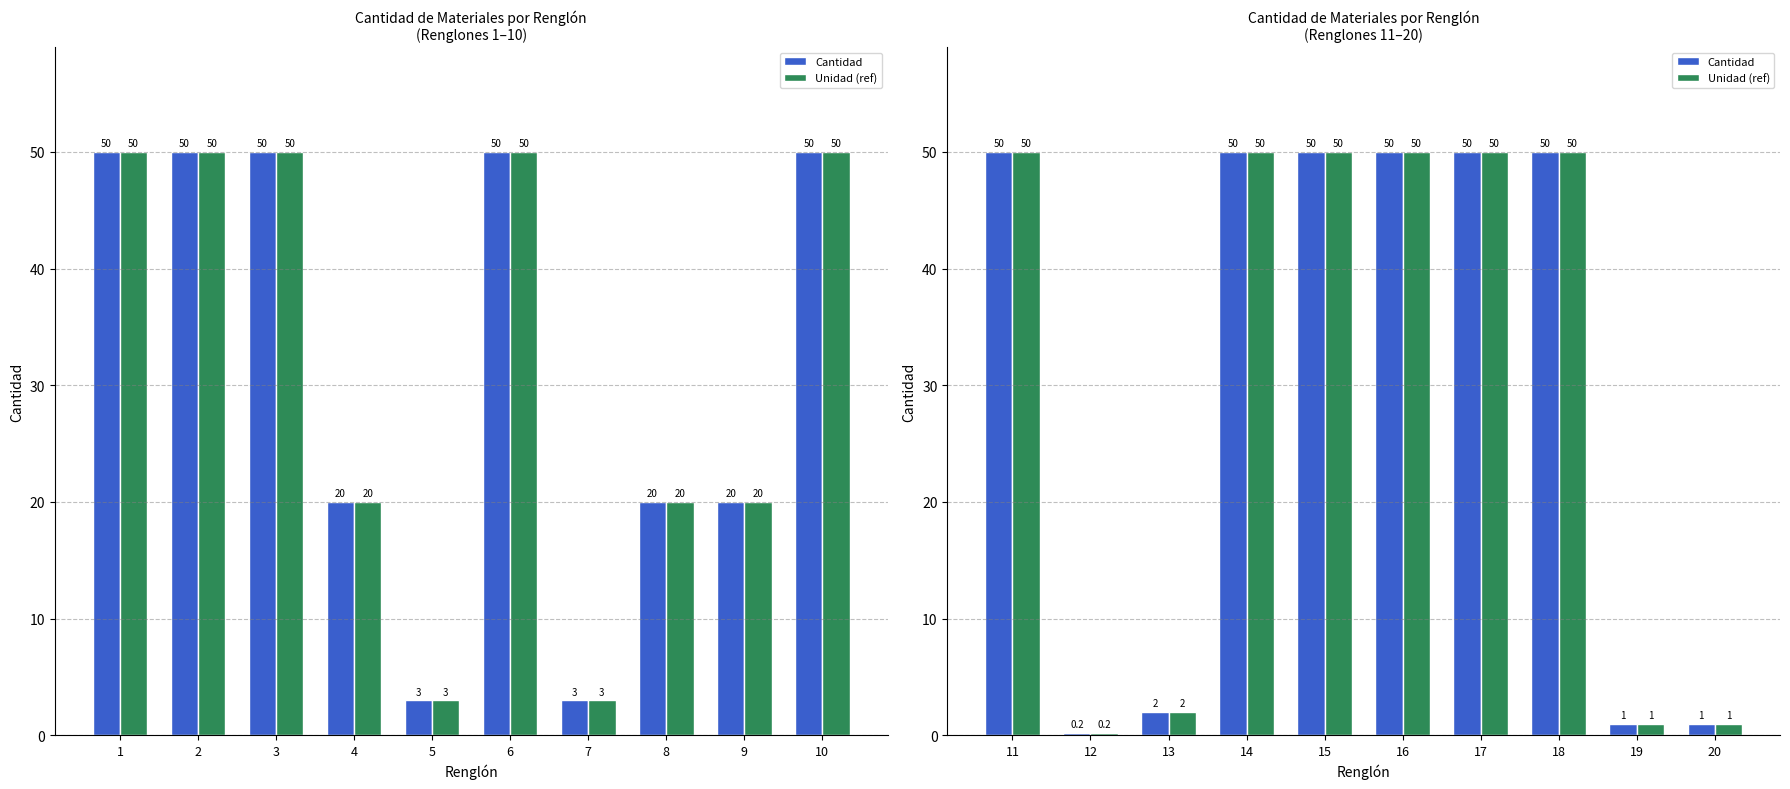

Is it true that Unidad (ref) equals 30.1 at 11?

False